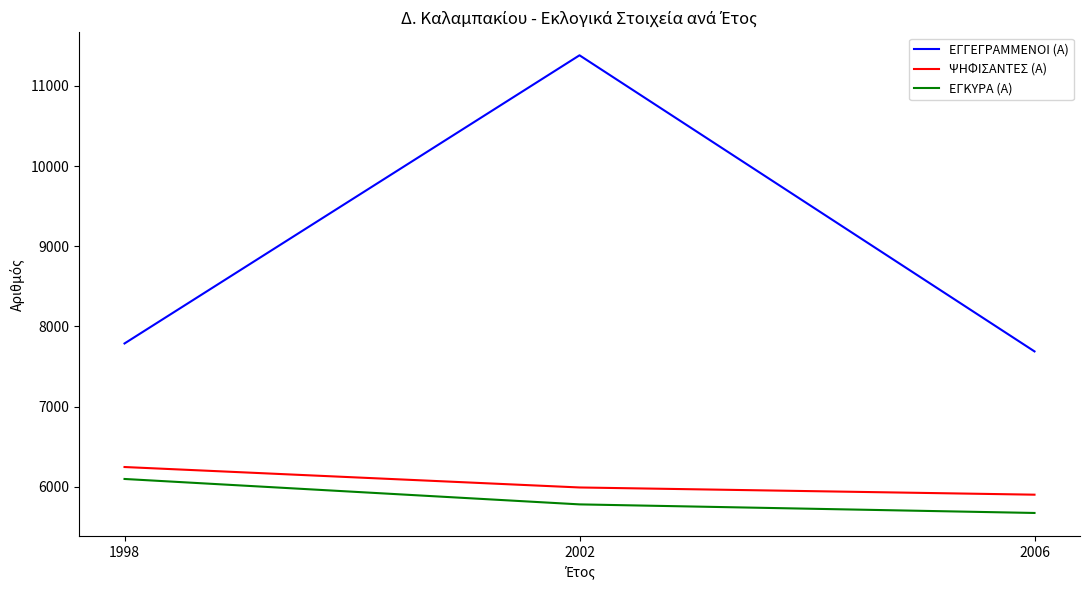

What is the sum of the ΕΓΚΥΡΑ (Α) values at 2002 and 2006?

11453